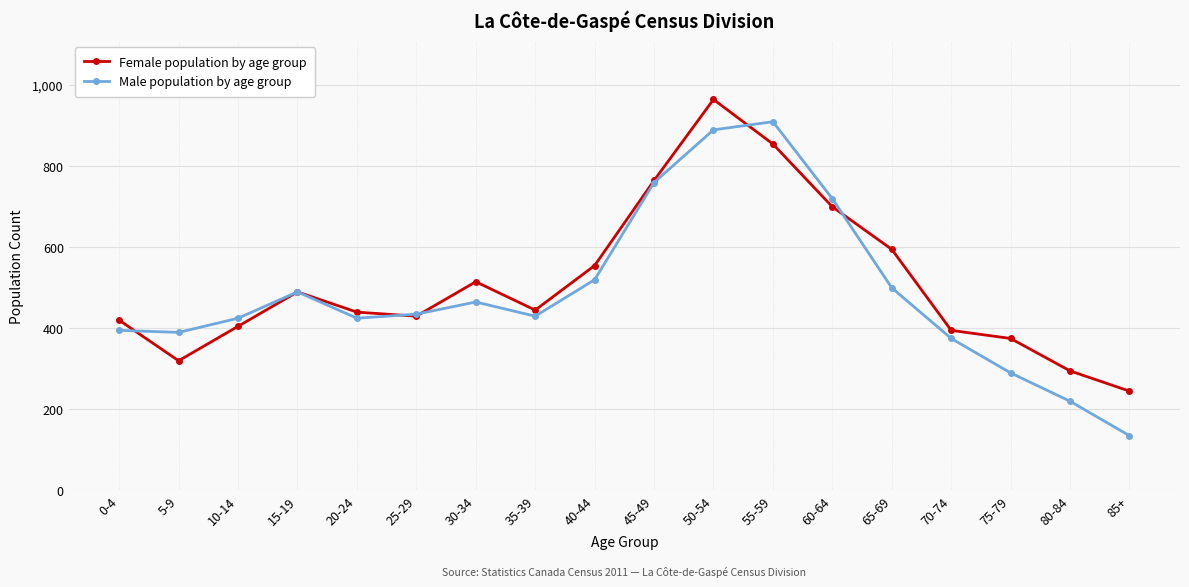

Reading left to right, list all the values displayed in this chart.

Female population by age group: 420	320	405	490	440	430	515	445	555	765	965	855	700	595	395	375	295	245
Male population by age group: 395	390	425	490	425	435	465	430	520	760	890	910	720	500	375	290	220	135